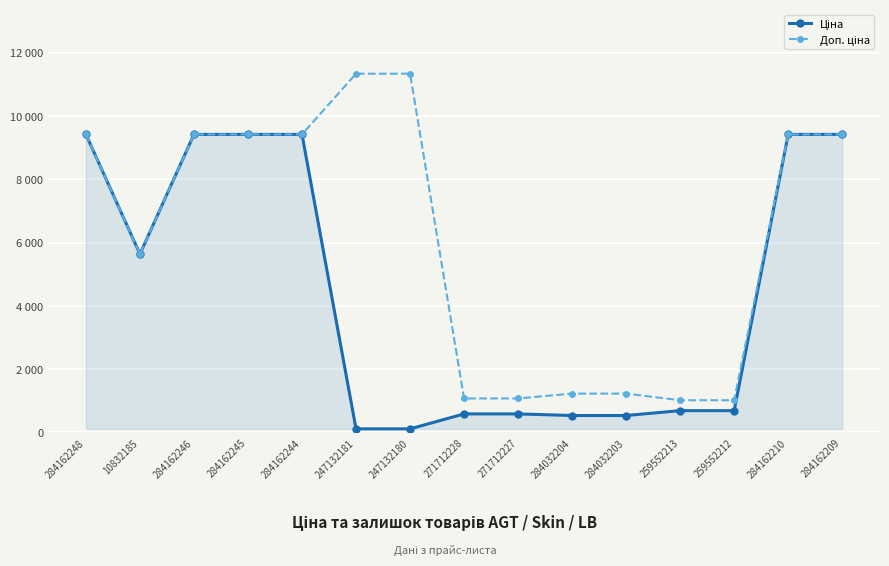

True or false: Ціна and Доп. ціна cross at least once.

False